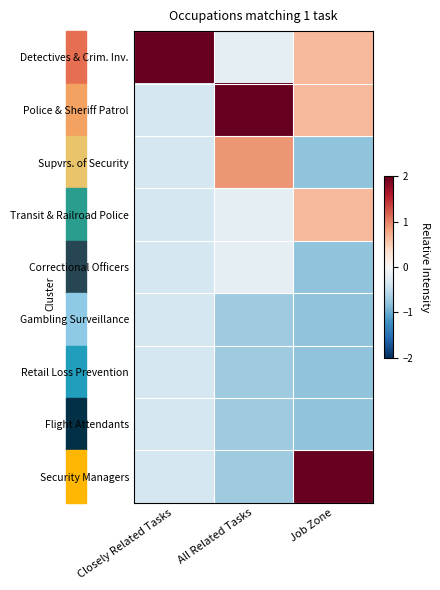

What is the minimum value shown in the chart?

-0.8